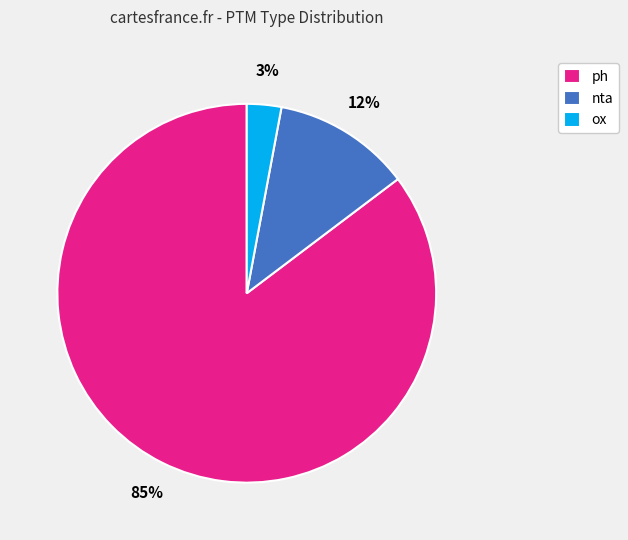

Is there a majority slice in this chart?

Yes